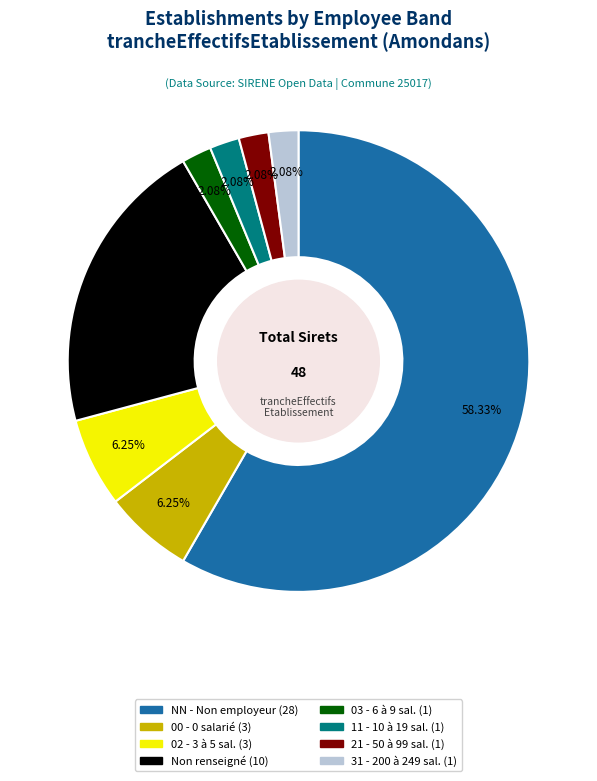

How many segments does this pie chart have?

8